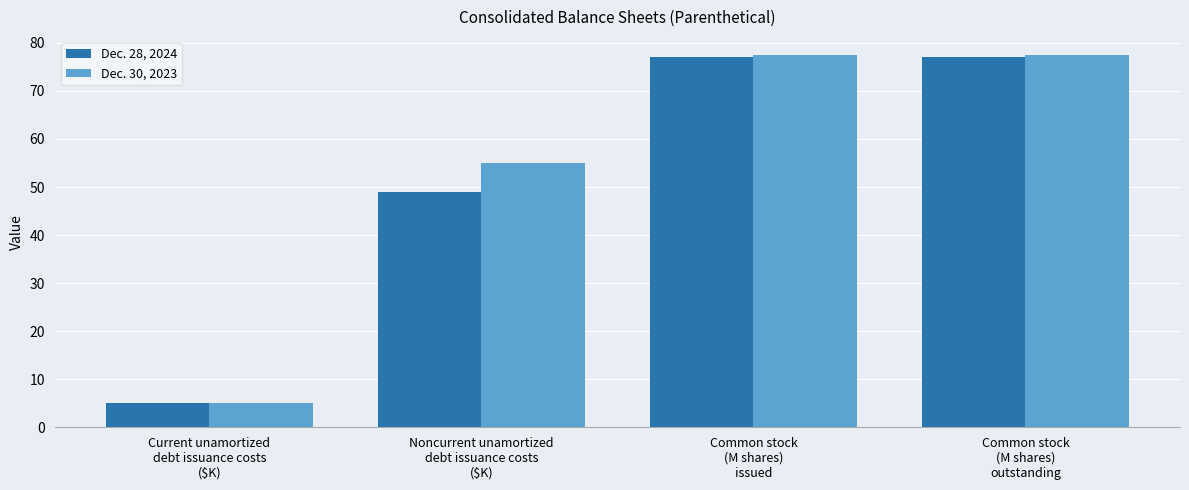

At how many categories does at least one series exceed 13?

3